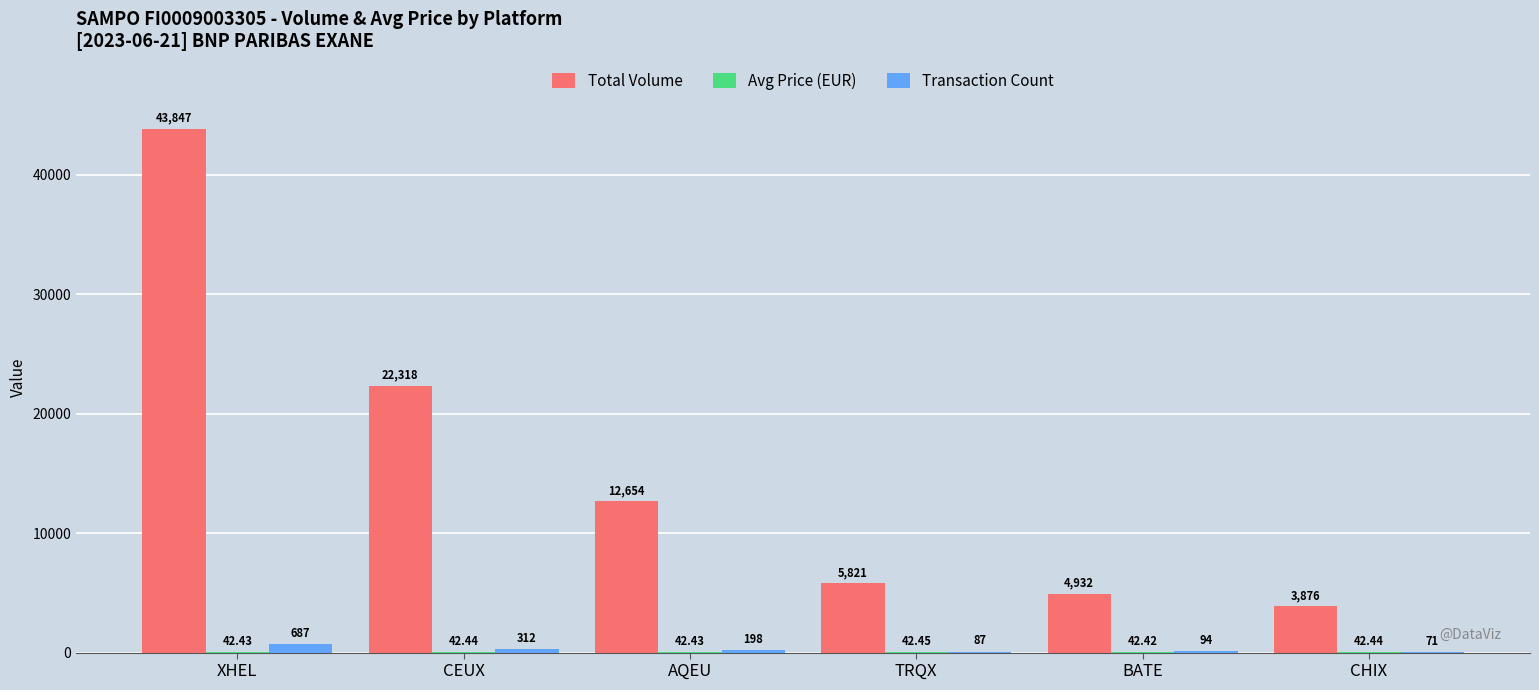

Are the bars grouped side by side (vs. stacked)?

Yes